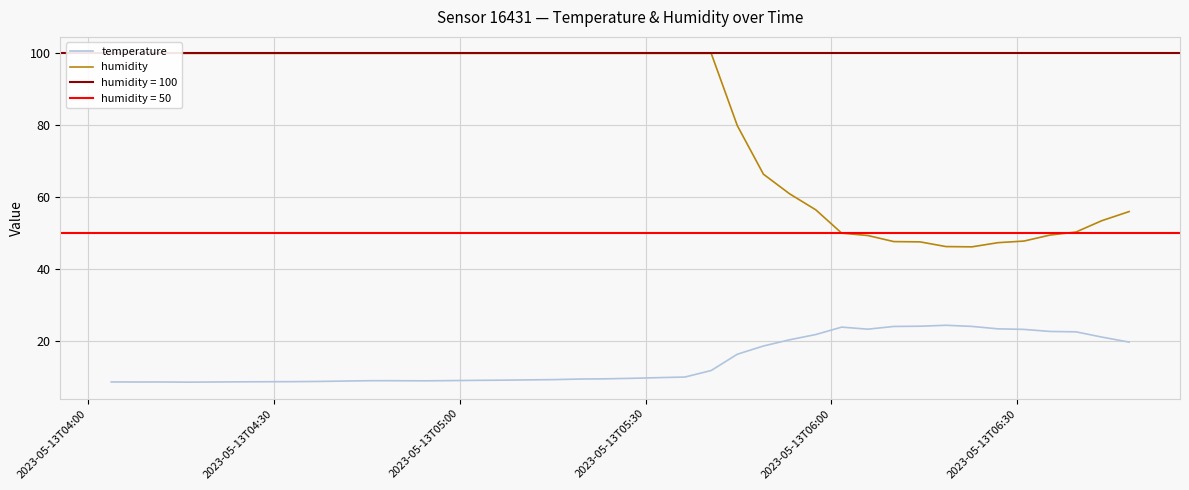

What is the highest value of the temperature series?

24.3